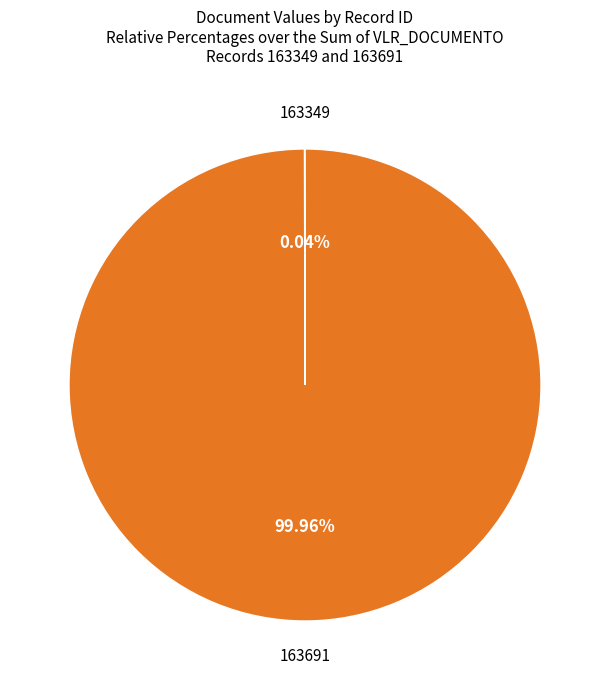

Is there a majority slice in this chart?

Yes